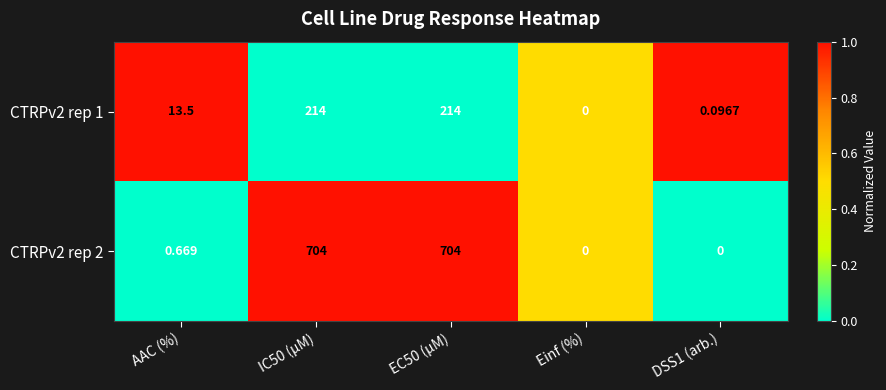

How many values in the CTRPv2 rep 1 series are below 13?

2